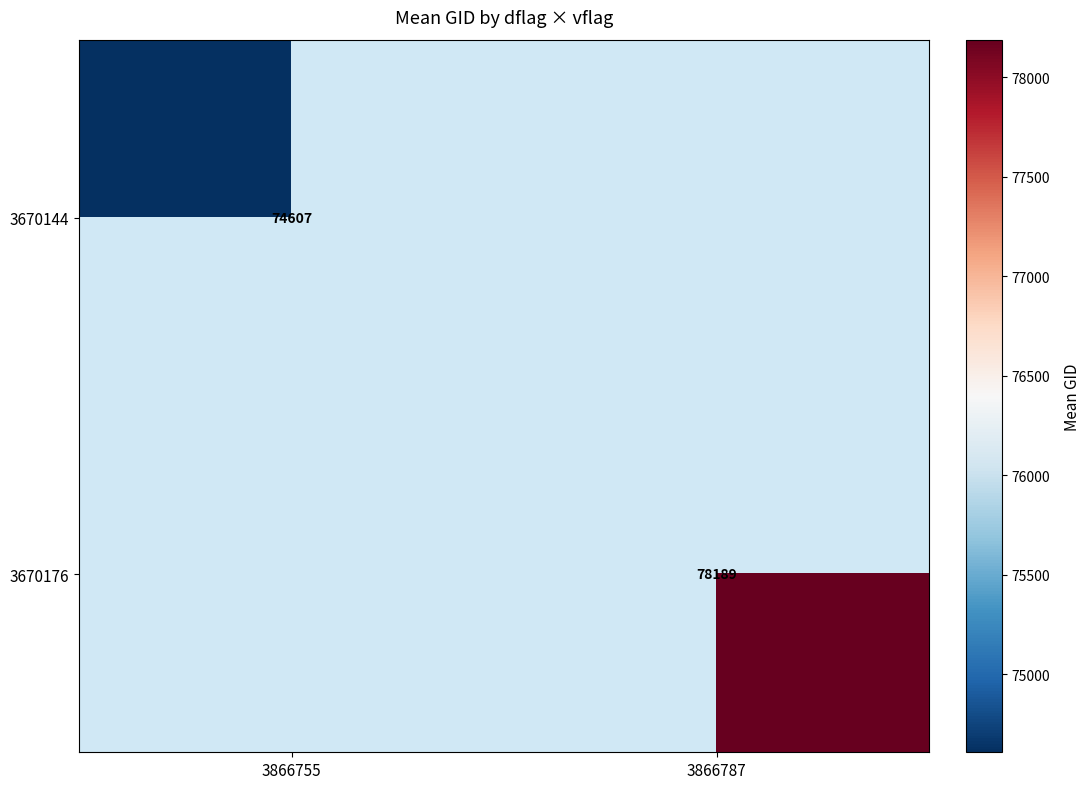

What is the lowest value of the 3670144 series?

74606.9